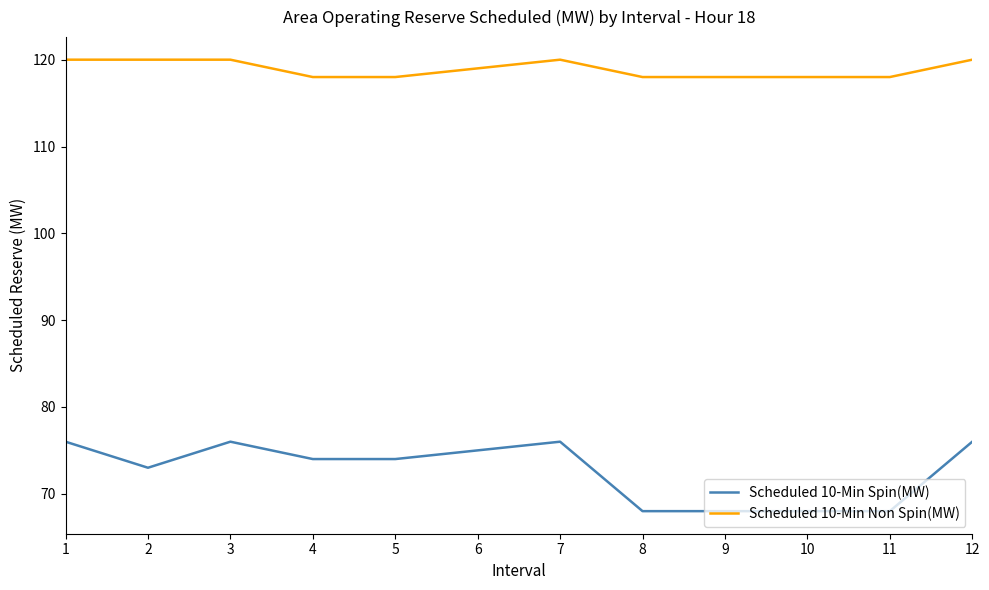

How many lines are shown in the chart?

2